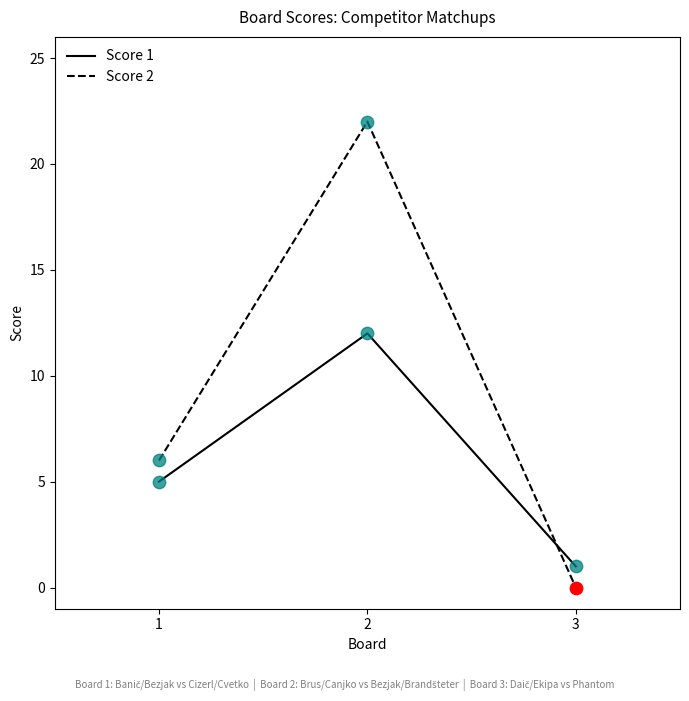

What is the difference between the highest and lowest values at 2?

10